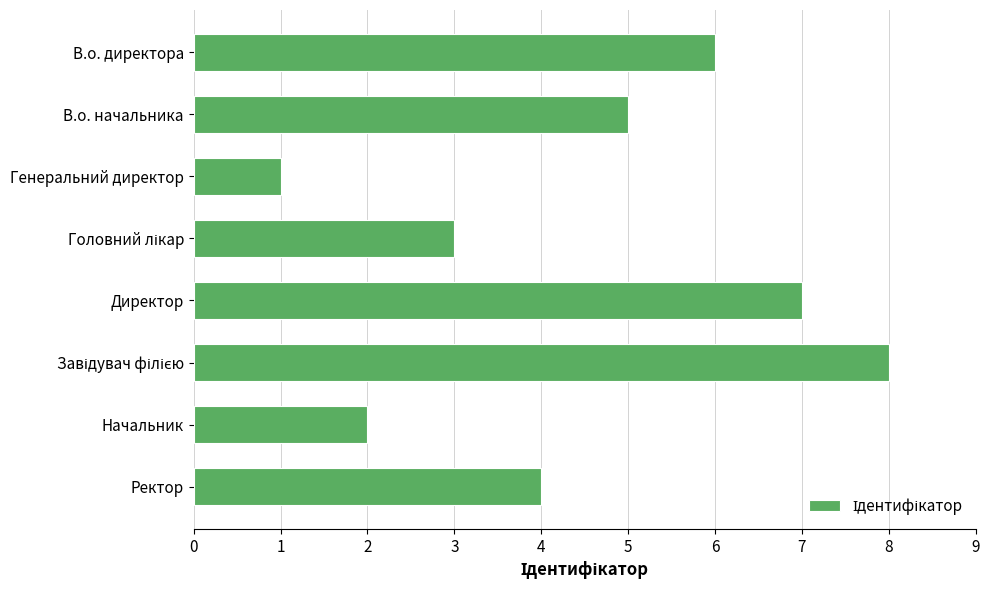

At which category does the chart reach its minimum across all series?

Генеральний директор